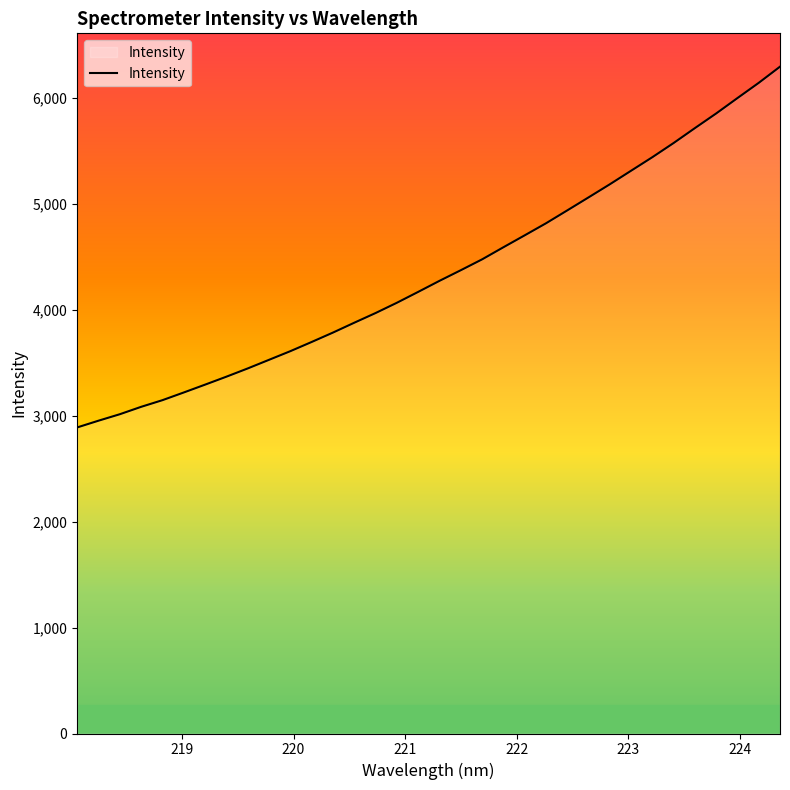

What is the difference between the maximum and minimum values?

3404.7